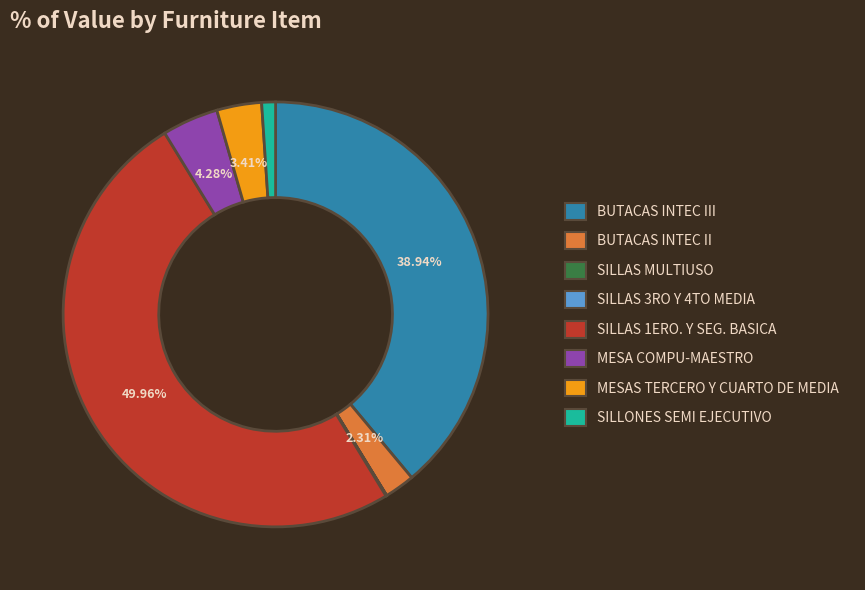

Combined, do BUTACAS INTEC III and SILLAS 1ERO. Y SEG. BASICA account for over 50%?

Yes